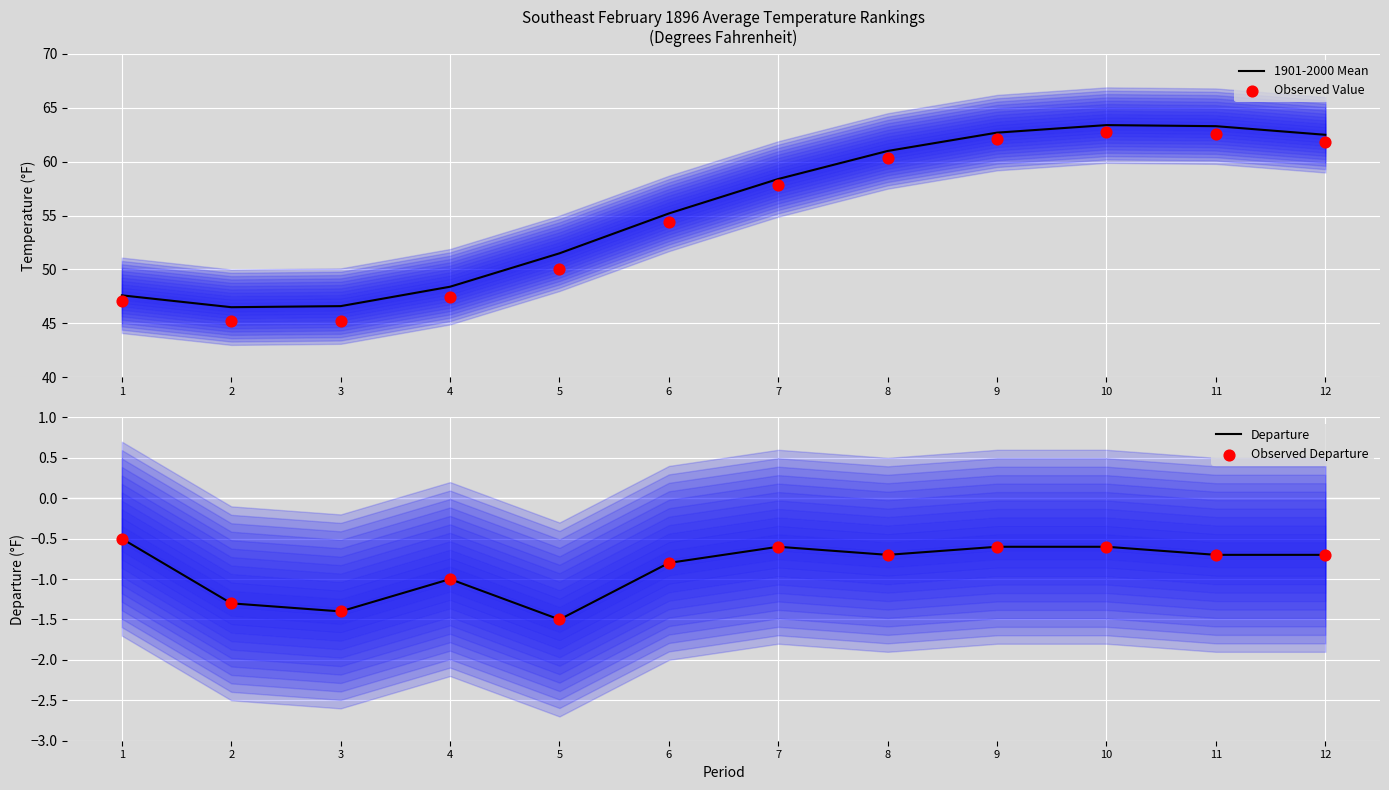

Is the value of Observed Departure at 1 greater than the value of Observed Value at 4?

No